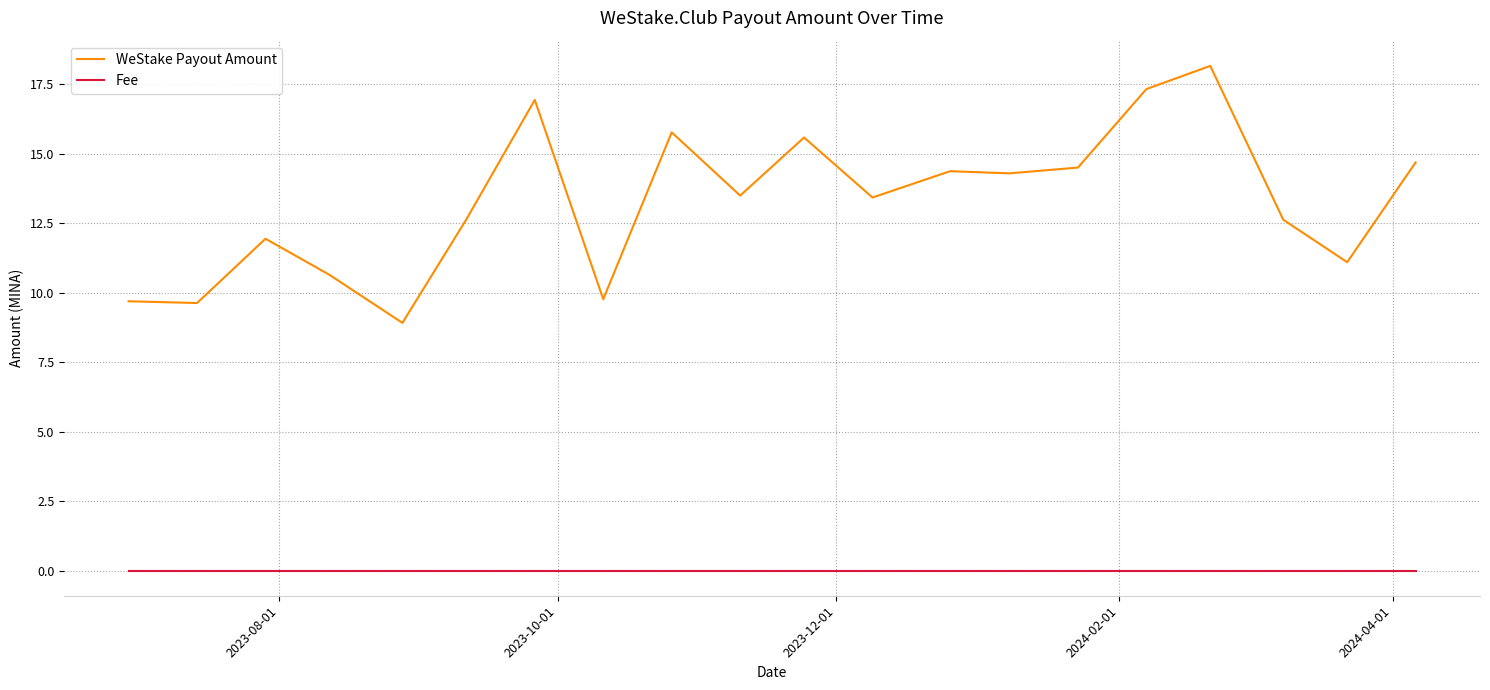

What is the highest value of the WeStake Payout Amount series?

18.2